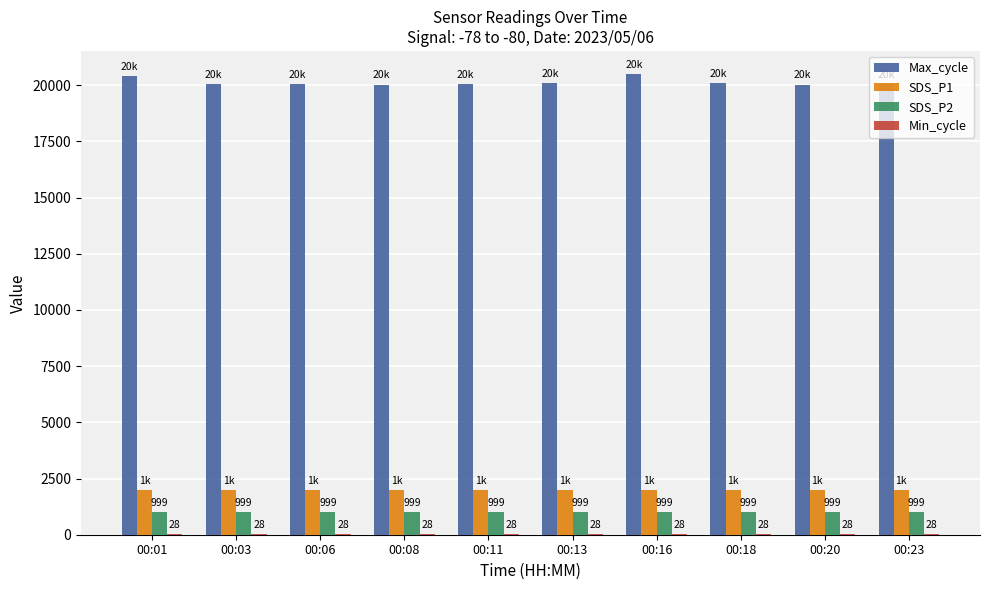

The Max_cycle series shows 20029.0 at 00:08. True or false?

True